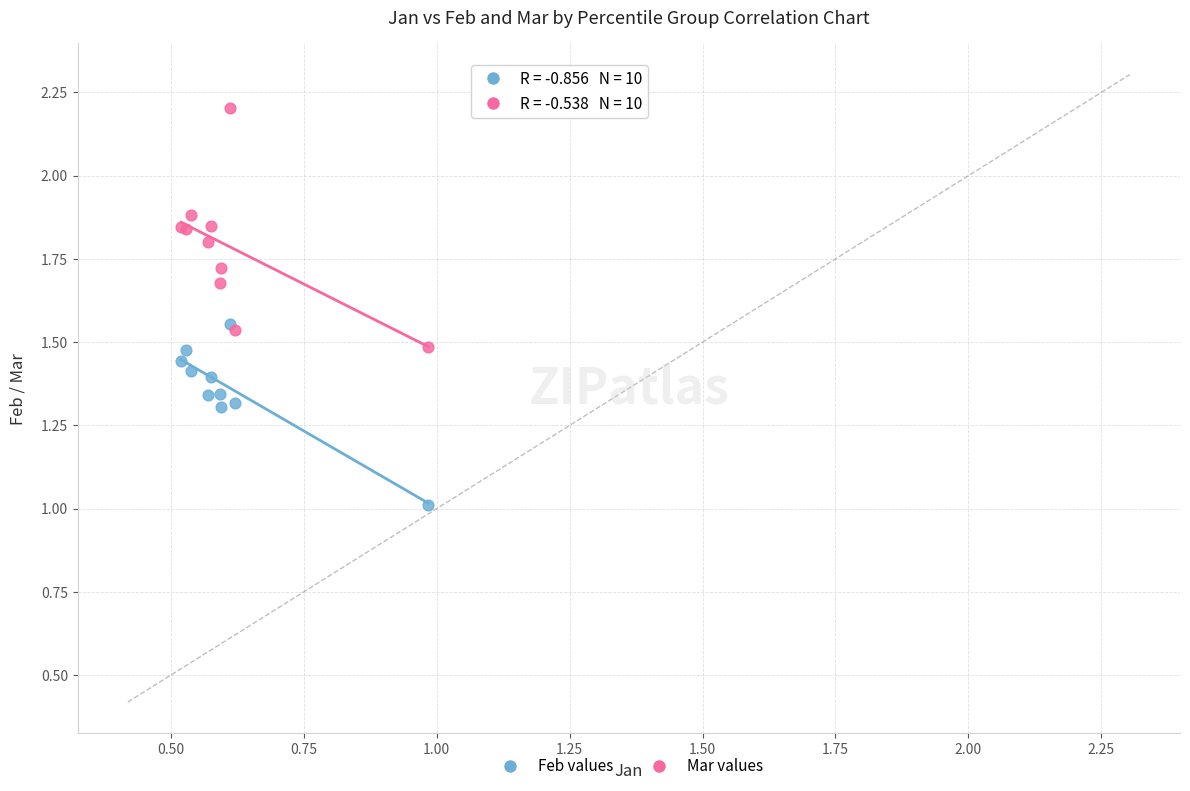

What are all the series names shown in the legend?

Feb values, Mar values